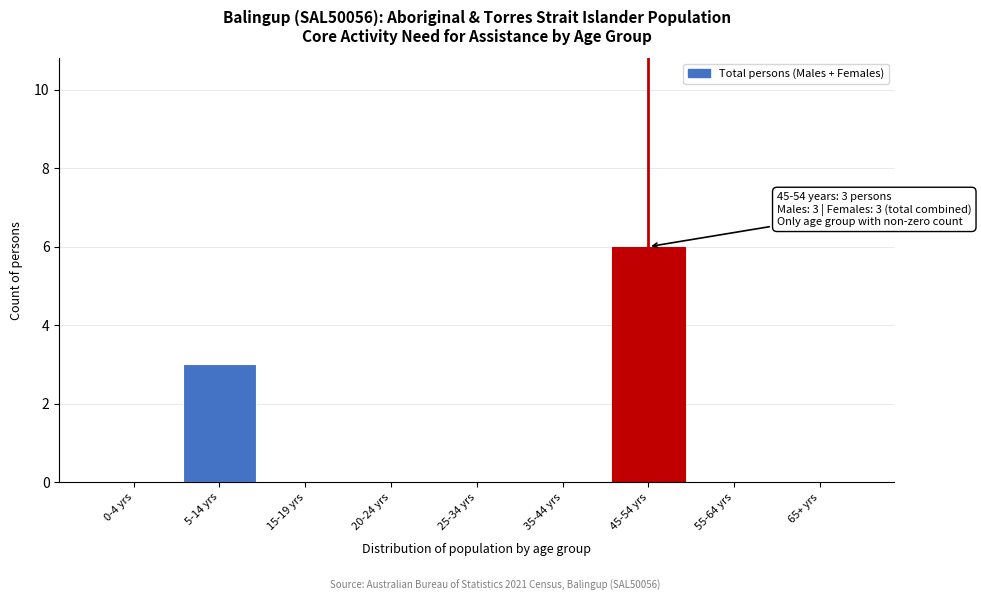

Reading left to right, extract all data points from this chart.

0-4 yrs=0	5-14 yrs=3	15-19 yrs=0	20-24 yrs=0	25-34 yrs=0	35-44 yrs=0	45-54 yrs=6	55-64 yrs=0	65+ yrs=0